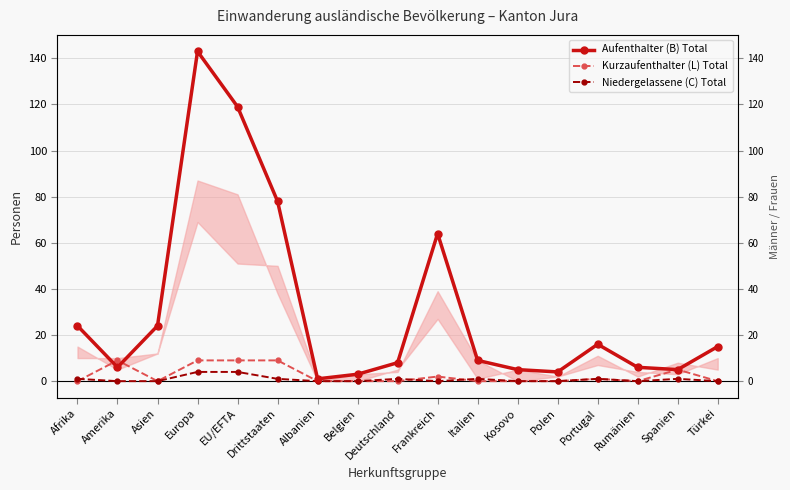

How many series are shown in this chart?

3